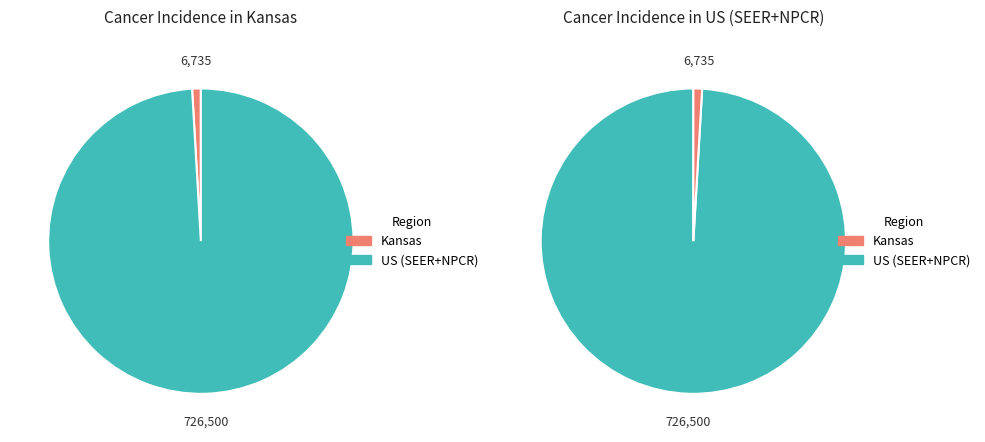

Count the number of slices in the pie.

2